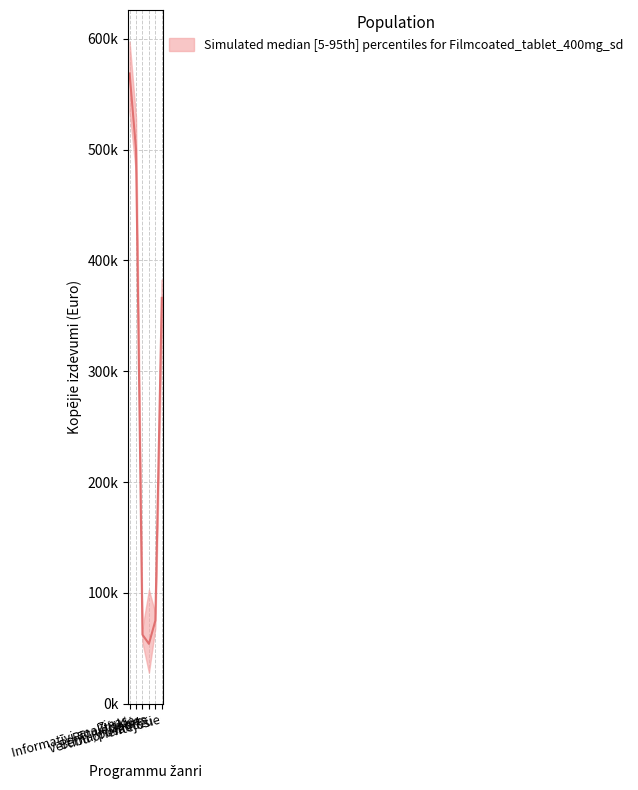

Is the value of Q2 Plāns at Bērnu/pusaudžu greater than the value of Q1 Izpilde at Pētnieciskie?

Yes